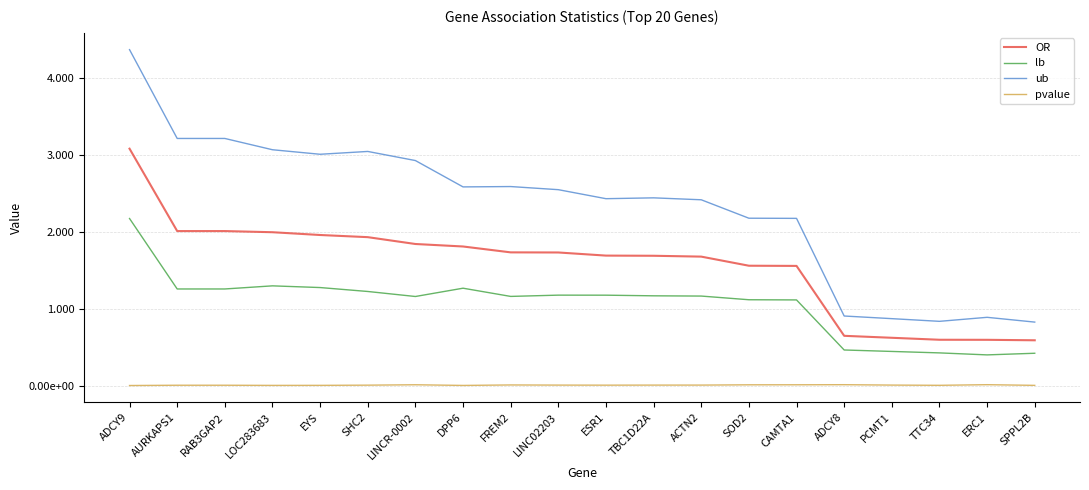

Does the chart display data point markers on the line(s)?

No